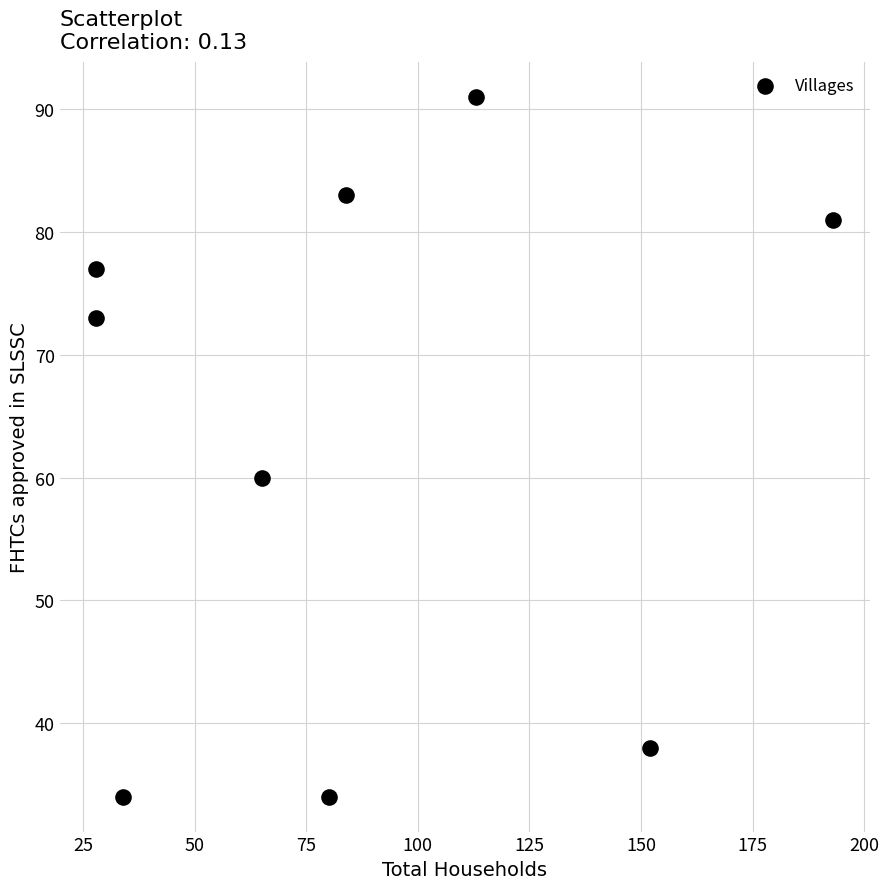

What Y value in the scatter plot is closest to 62?

60